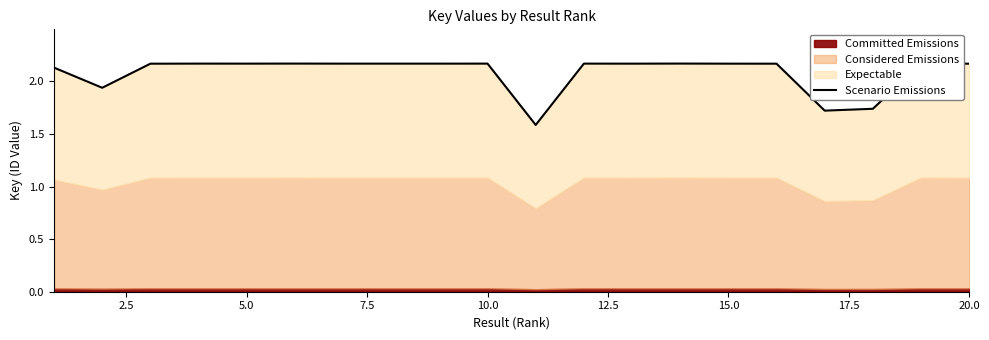

Reading right to left, extract all data points from this chart.

2.2	2.2	1.7	1.7	2.2	2.2	2.2	2.2	2.2	1.6	2.2	2.2	2.2	2.2	2.2	2.2	2.2	2.2	1.9	2.1